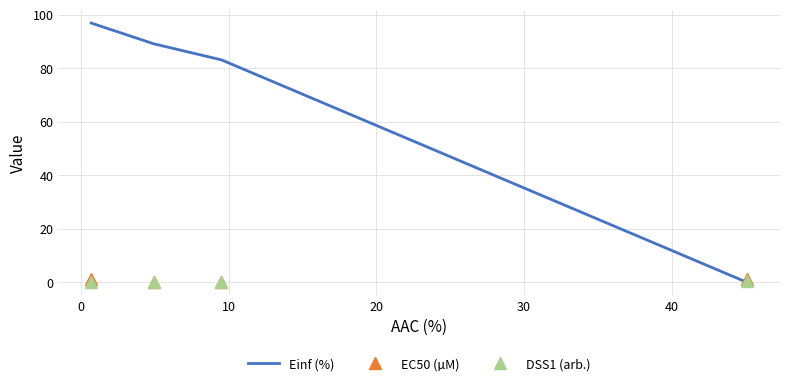

True or false: DSS1 (arb.) has more than 2 interior local peaks.

False